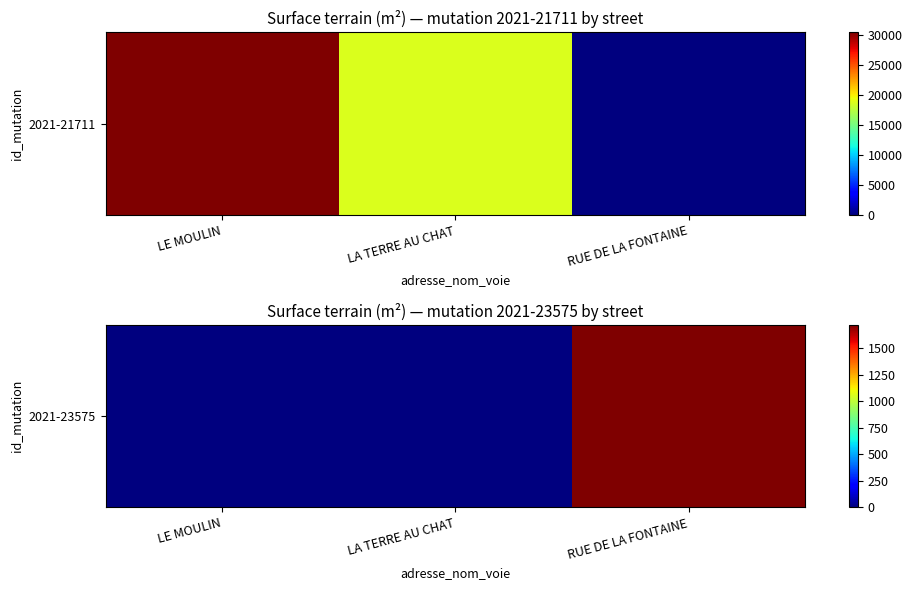

Count the number of categories in the chart.

3